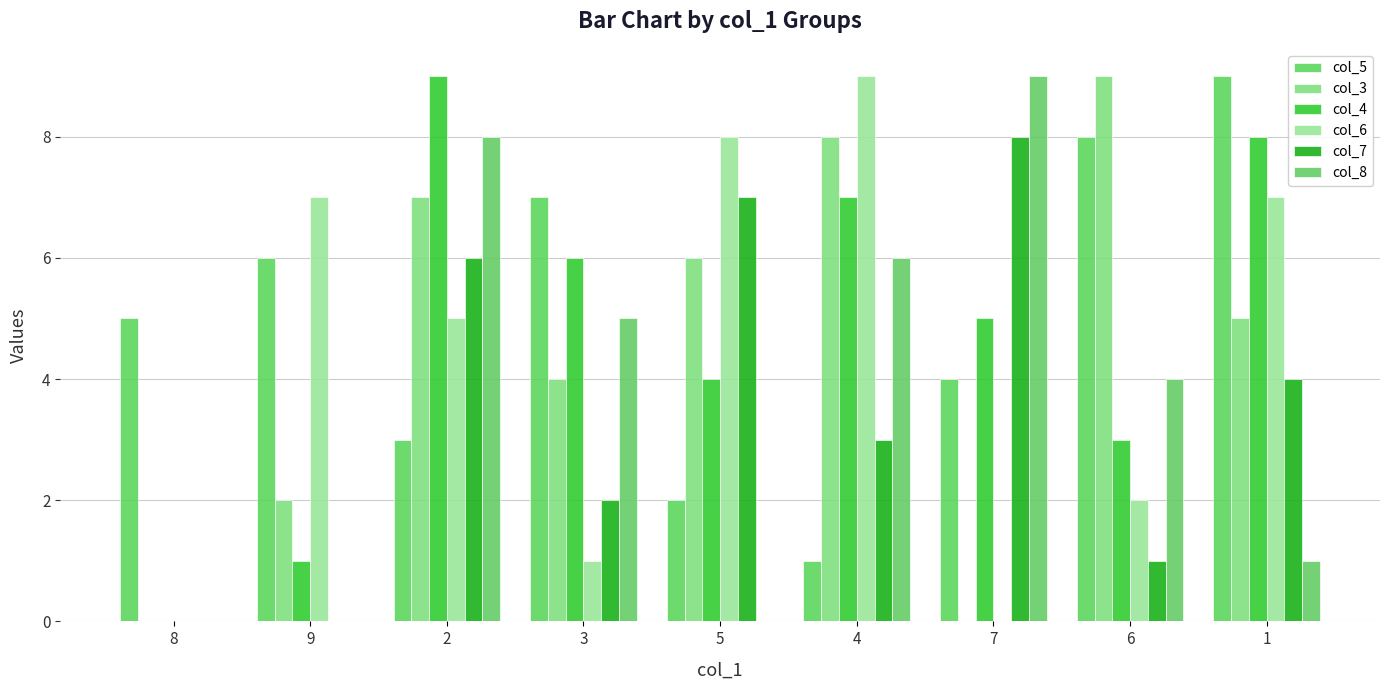

What is the sum of all col_6 values?

39